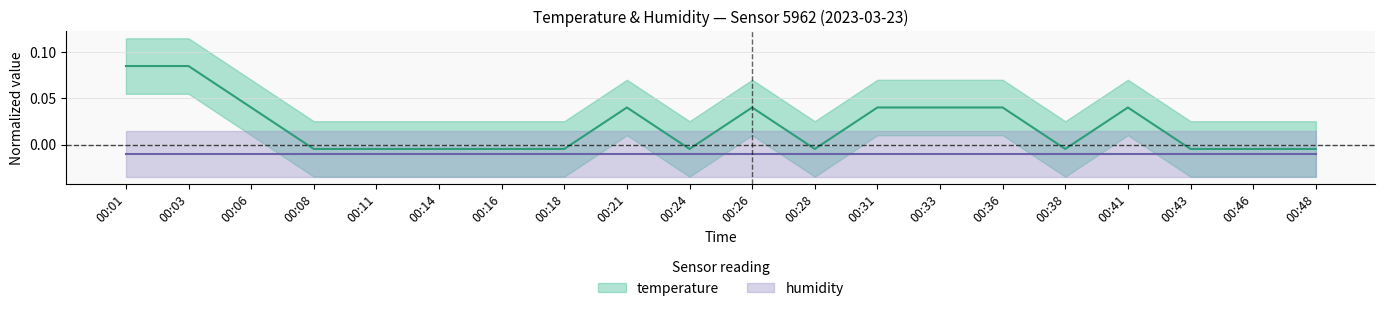

Between 00:03 and 00:31, which is larger?

00:03